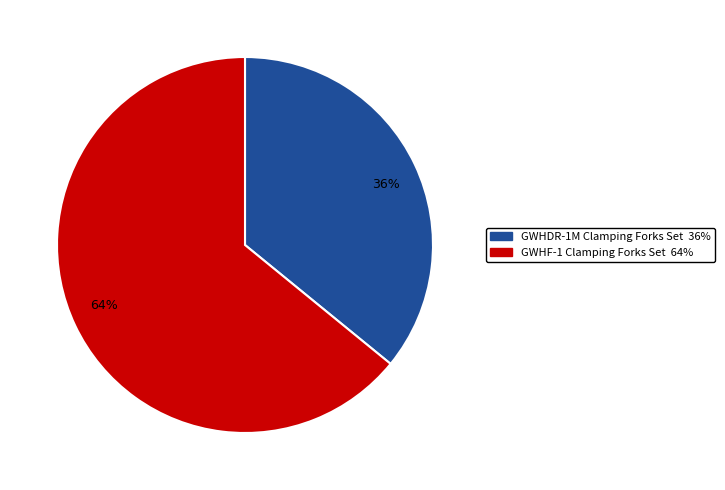

Is there a majority slice in this chart?

Yes